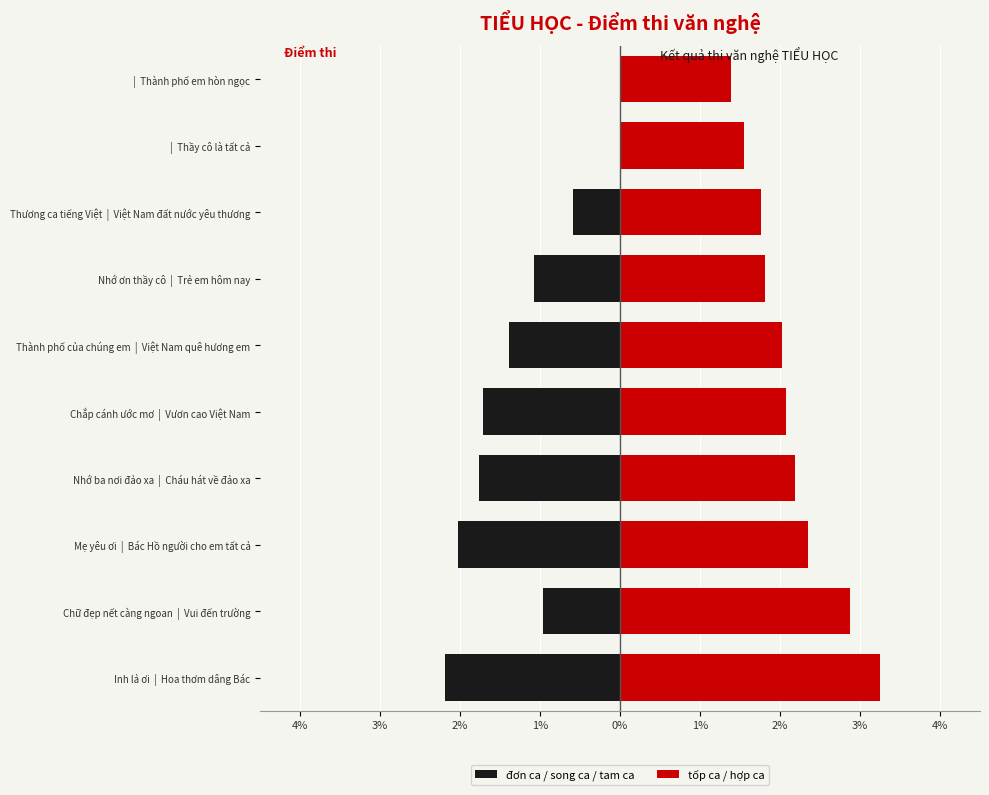

What is the greatest value displayed?

3.2